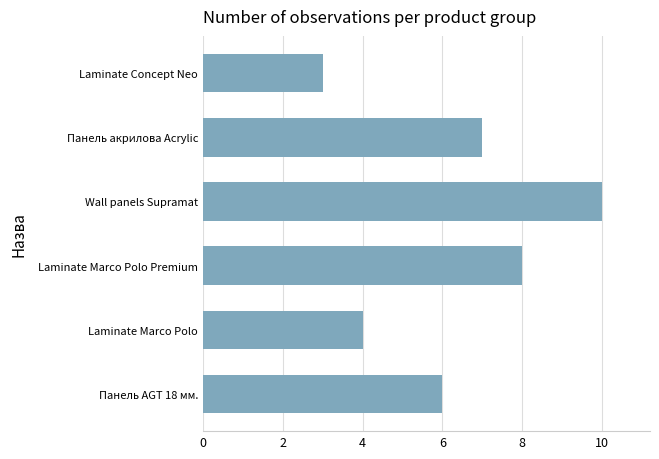

What is the minimum value shown in the chart?

3